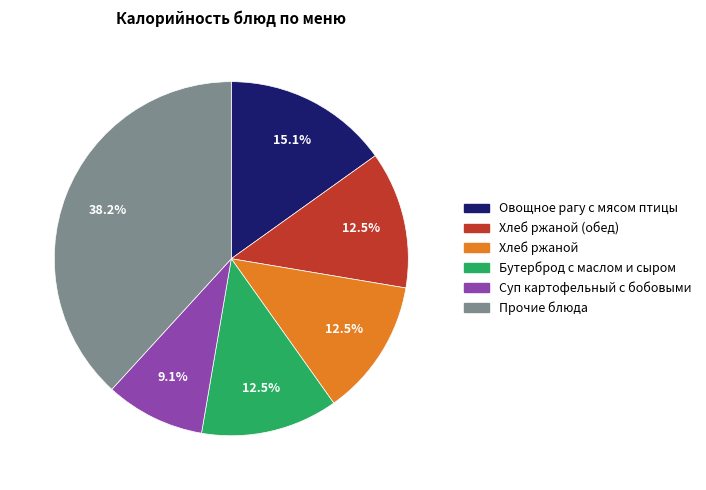

Does any single category account for the majority?

No